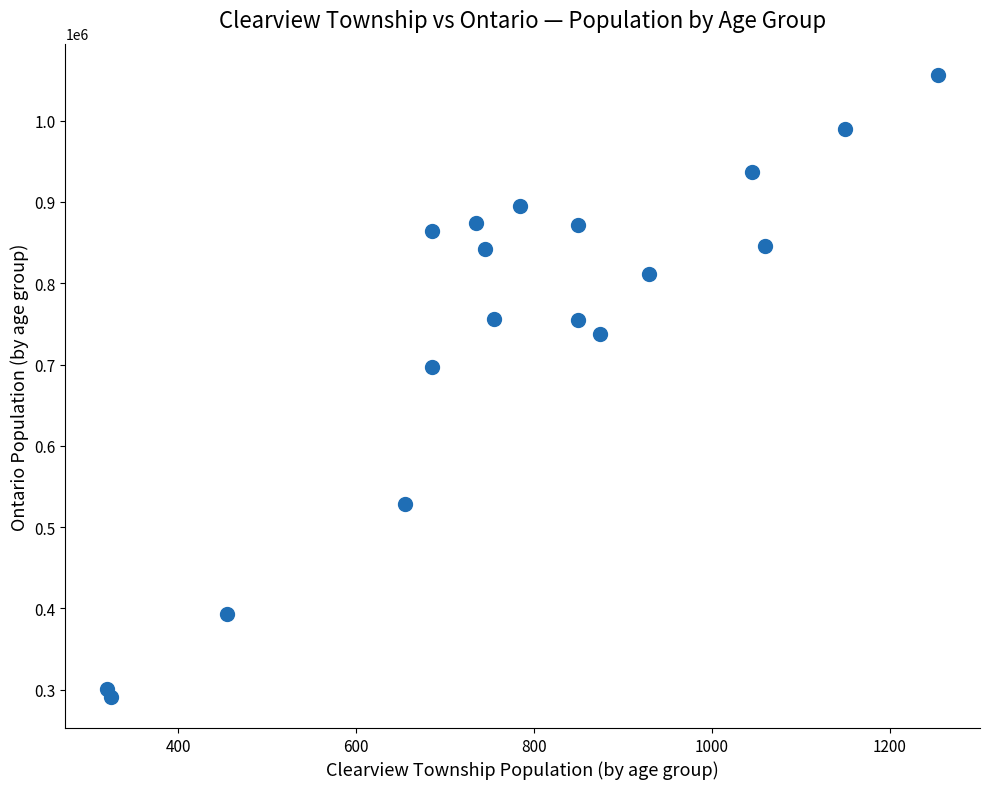

What is the range of X values (max minus min)?

935